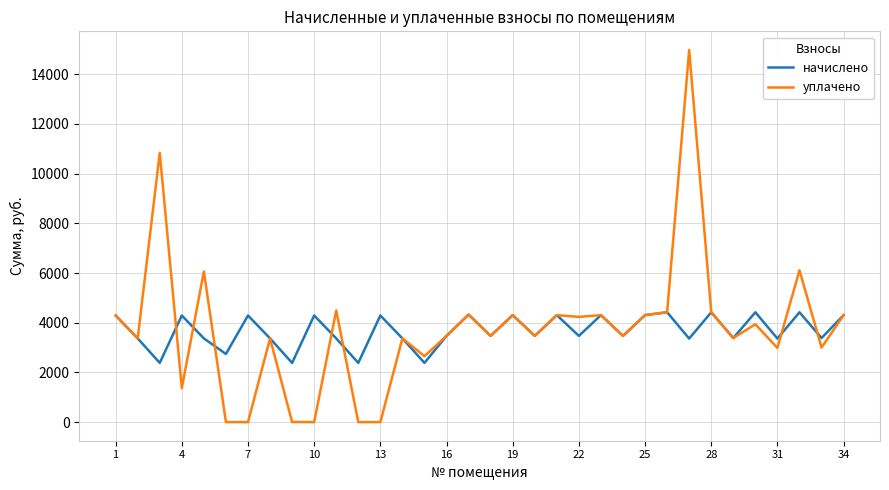

Which series has the widest spread of values?

уплачено